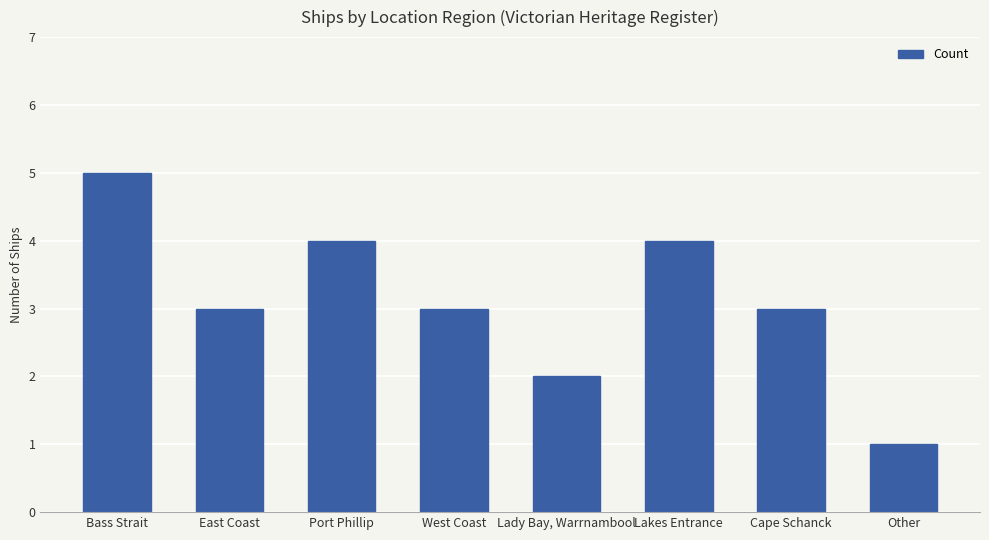

What is the label of the 5th bar from the left?

Lady Bay, Warrnambool